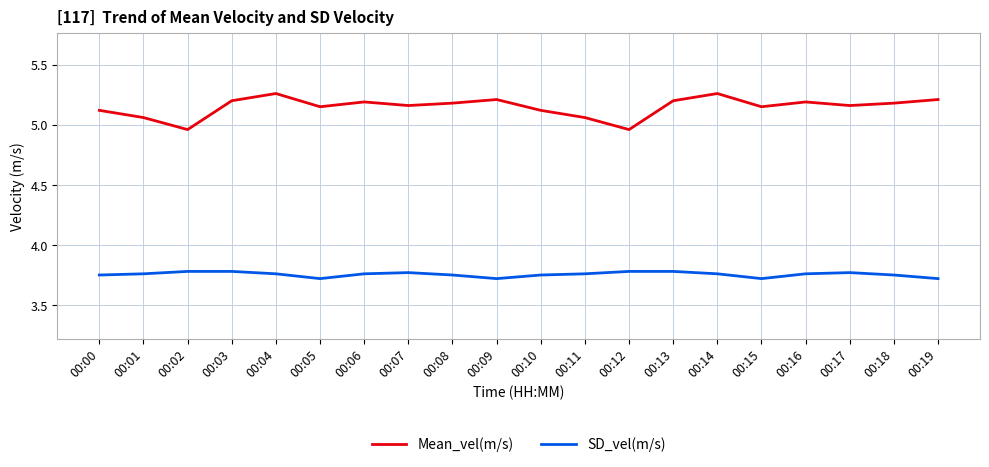

Count the SD_vel(m/s) values in the range 3 to 4.

20